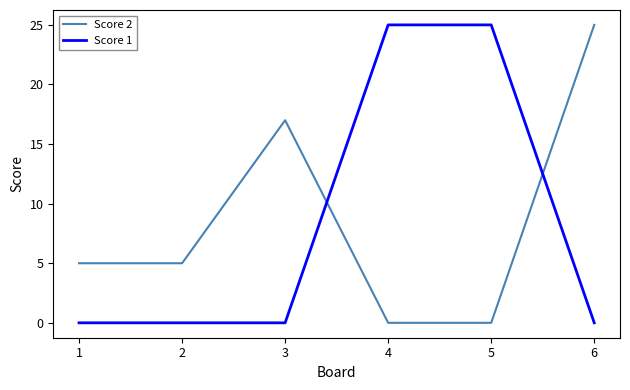

True or false: Score 1 and Score 2 intersect in this chart.

True